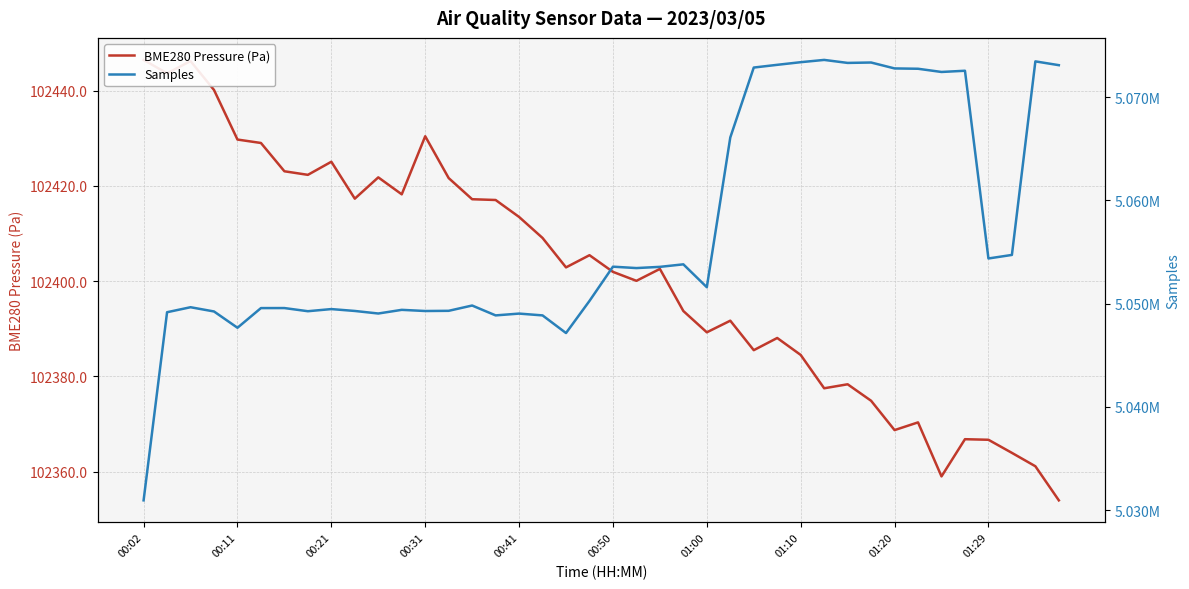

In Samples, how many points are higher than both neighbors (excluding endpoints)?

12